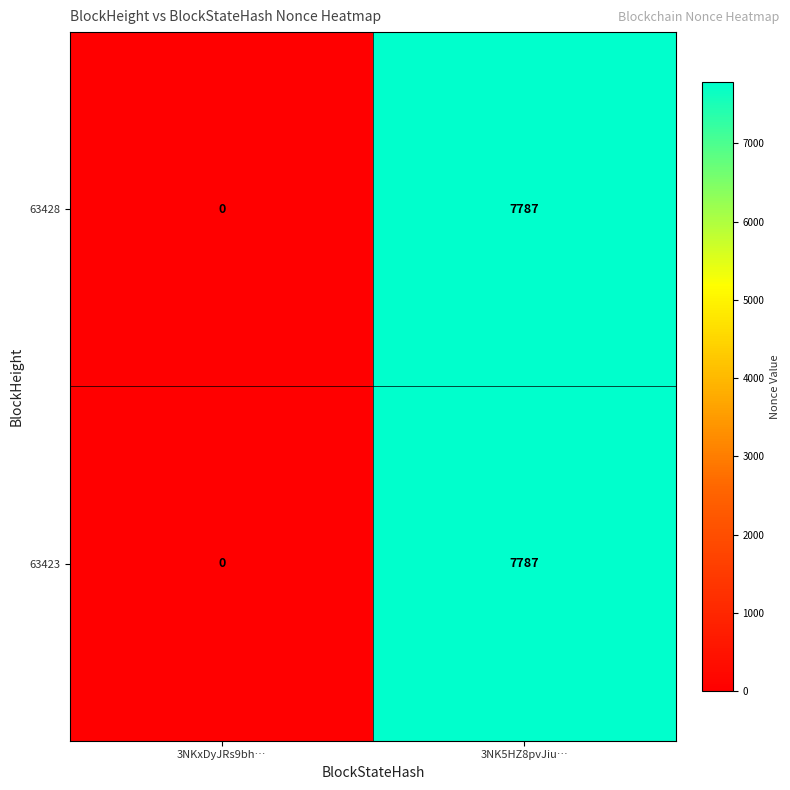

Rank the categories by 63428 value from highest to lowest.

3NK5HZ8pvJiu…, 3NKxDyJRs9bh…